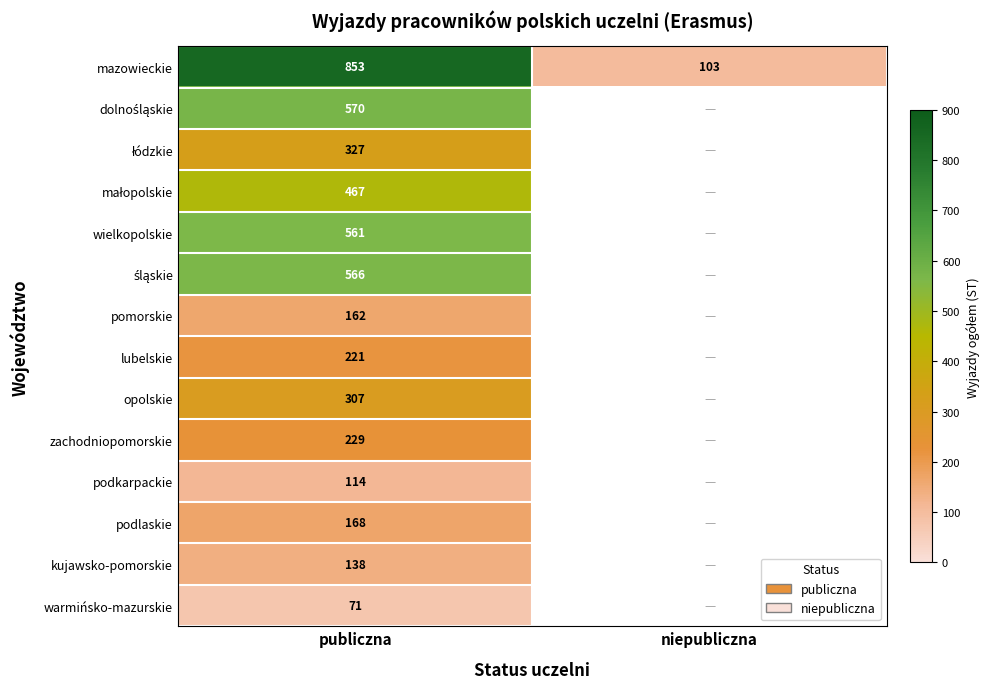

The kujawsko-pomorskie series shows 65 at publiczna. True or false?

False